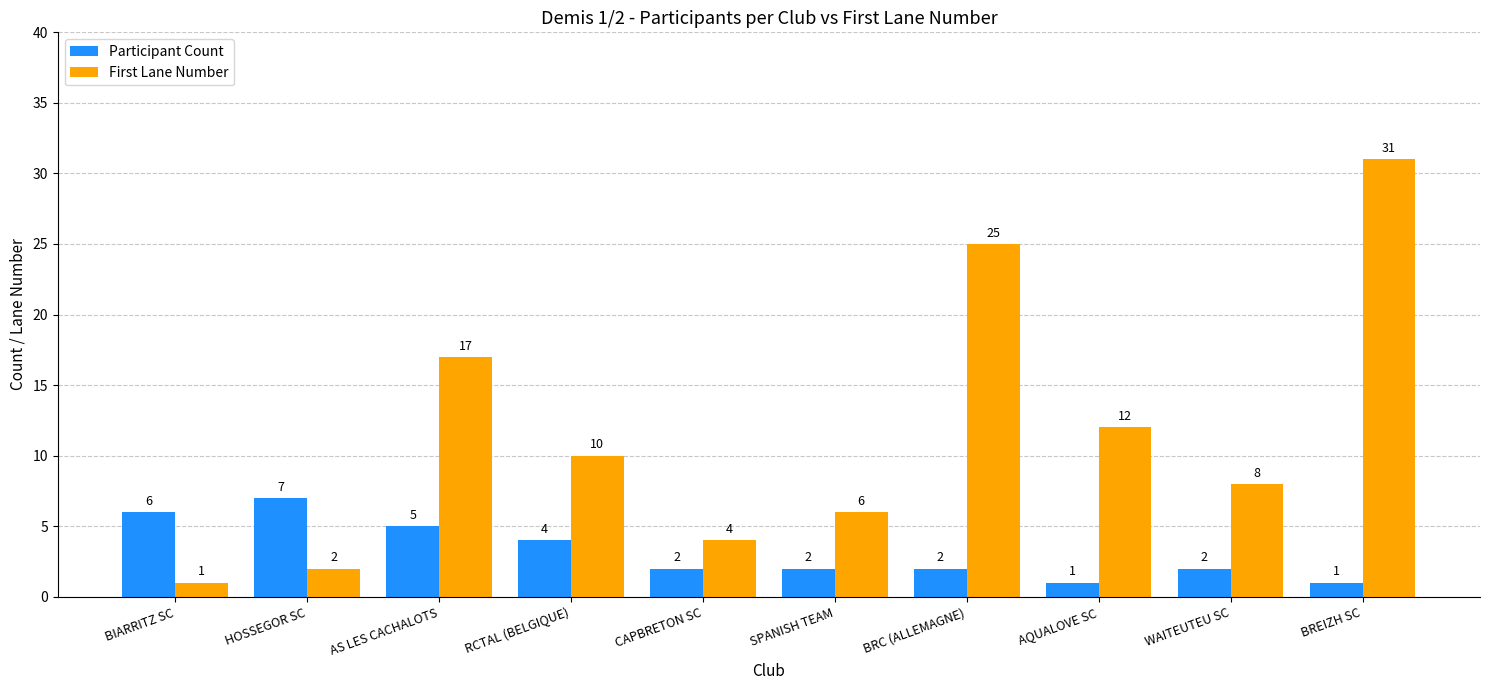

What is the difference between the highest and lowest values at AS LES CACHALOTS?

12